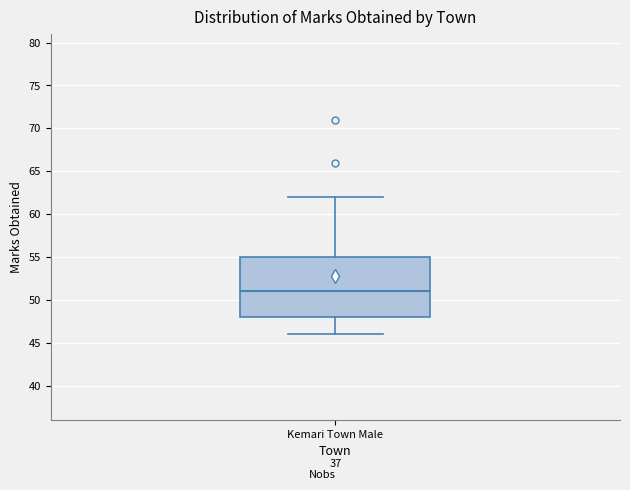

Read this box plot against the y-axis: the position of the median line, the range covered by the box, and the ends of both whiskers. The values are not printed on the chart, so give them approximately, as read against the axis.

median 51, box 48 to 55, whiskers 46 to 62